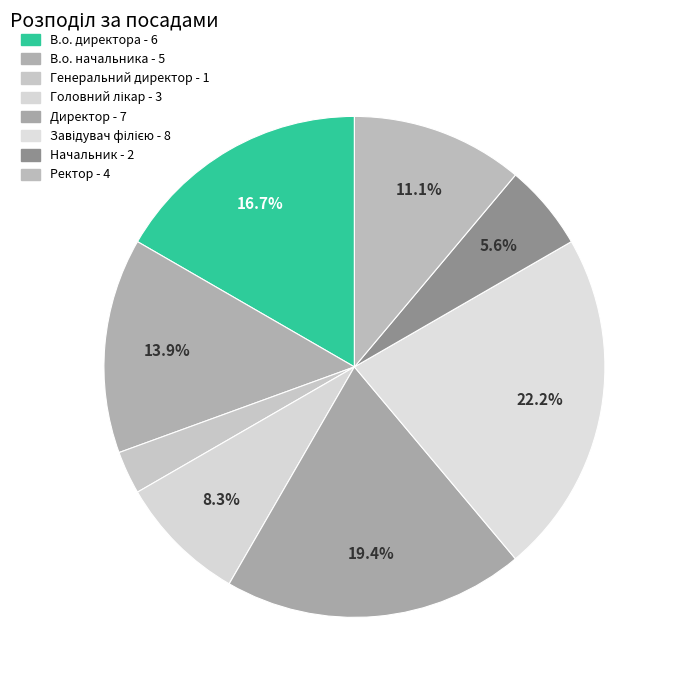

The Ректор slice represents 1% of the pie. True or false?

False